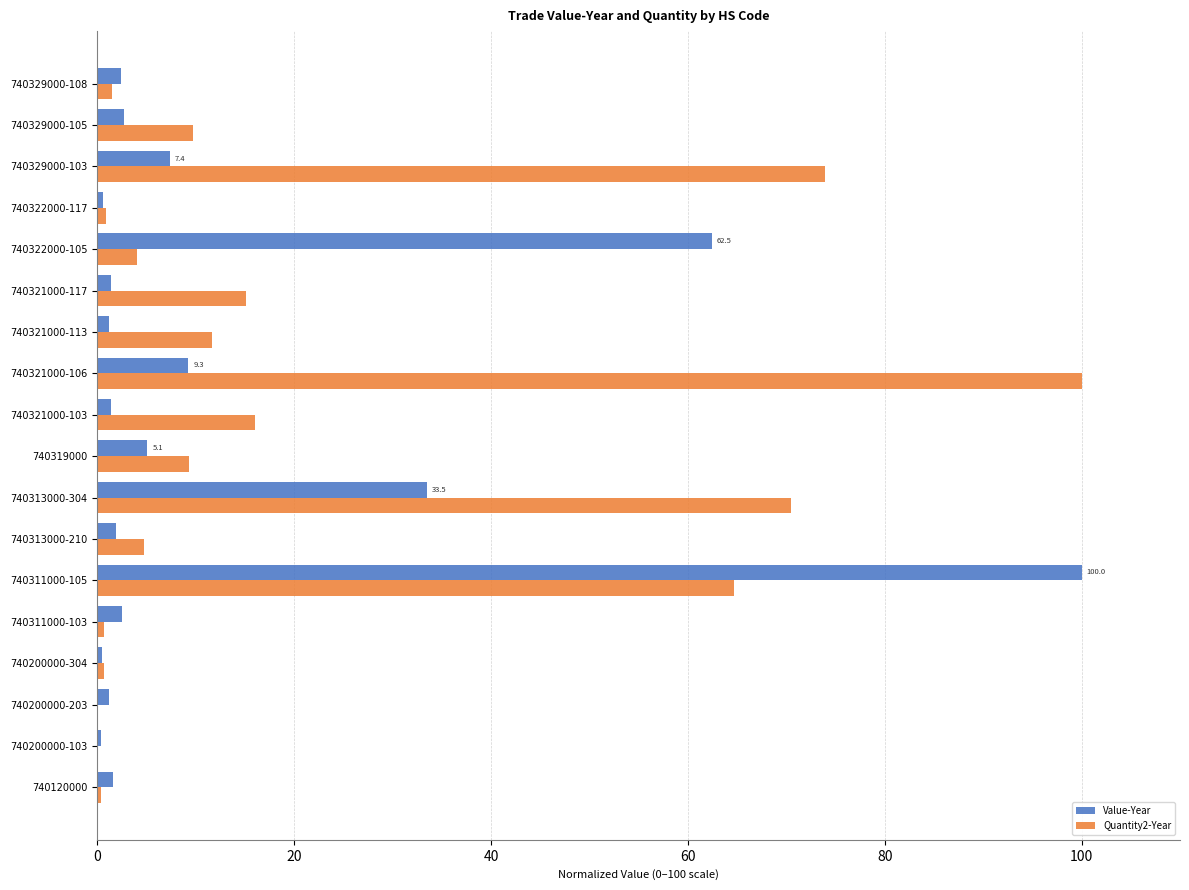

At which label does Value-Year reach its peak?

740311000-105